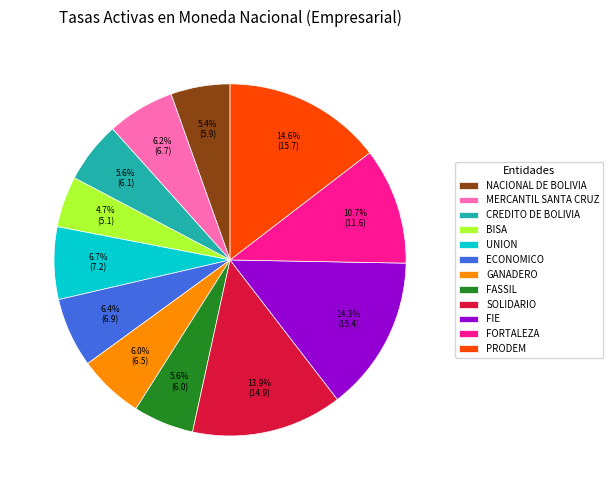

Approximately how many times larger is the value at BISA compared to FASSIL?

0.8